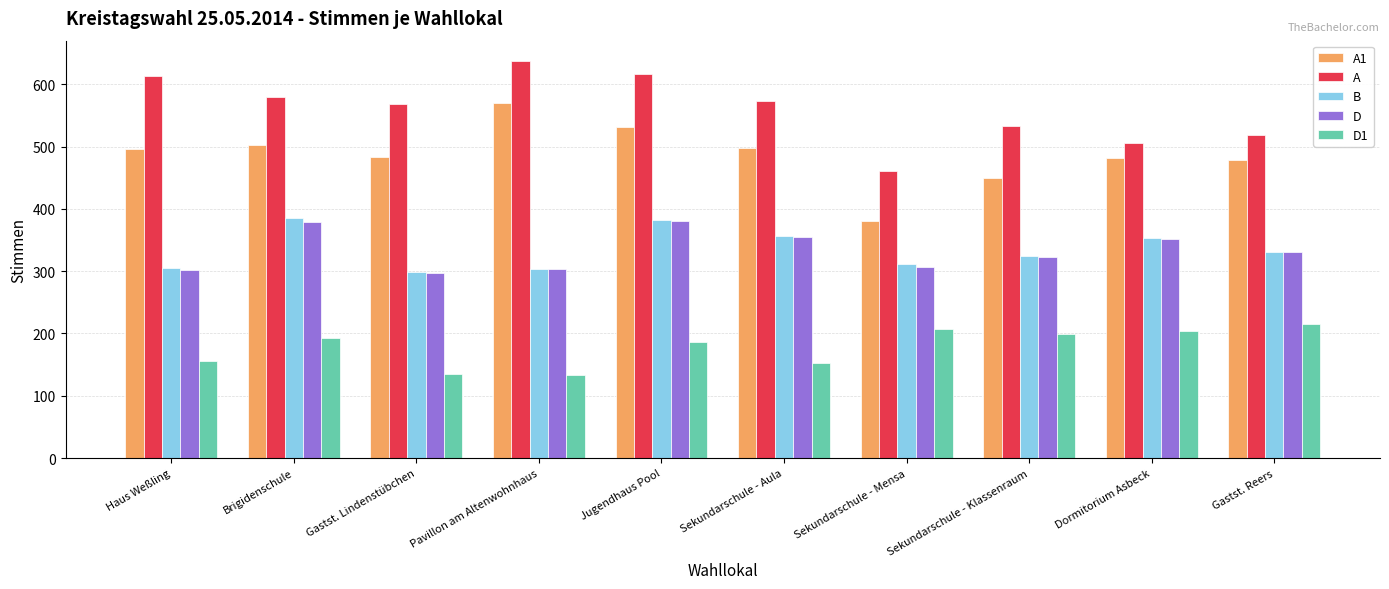

What is the difference between the maximum and minimum values in the B series?

87